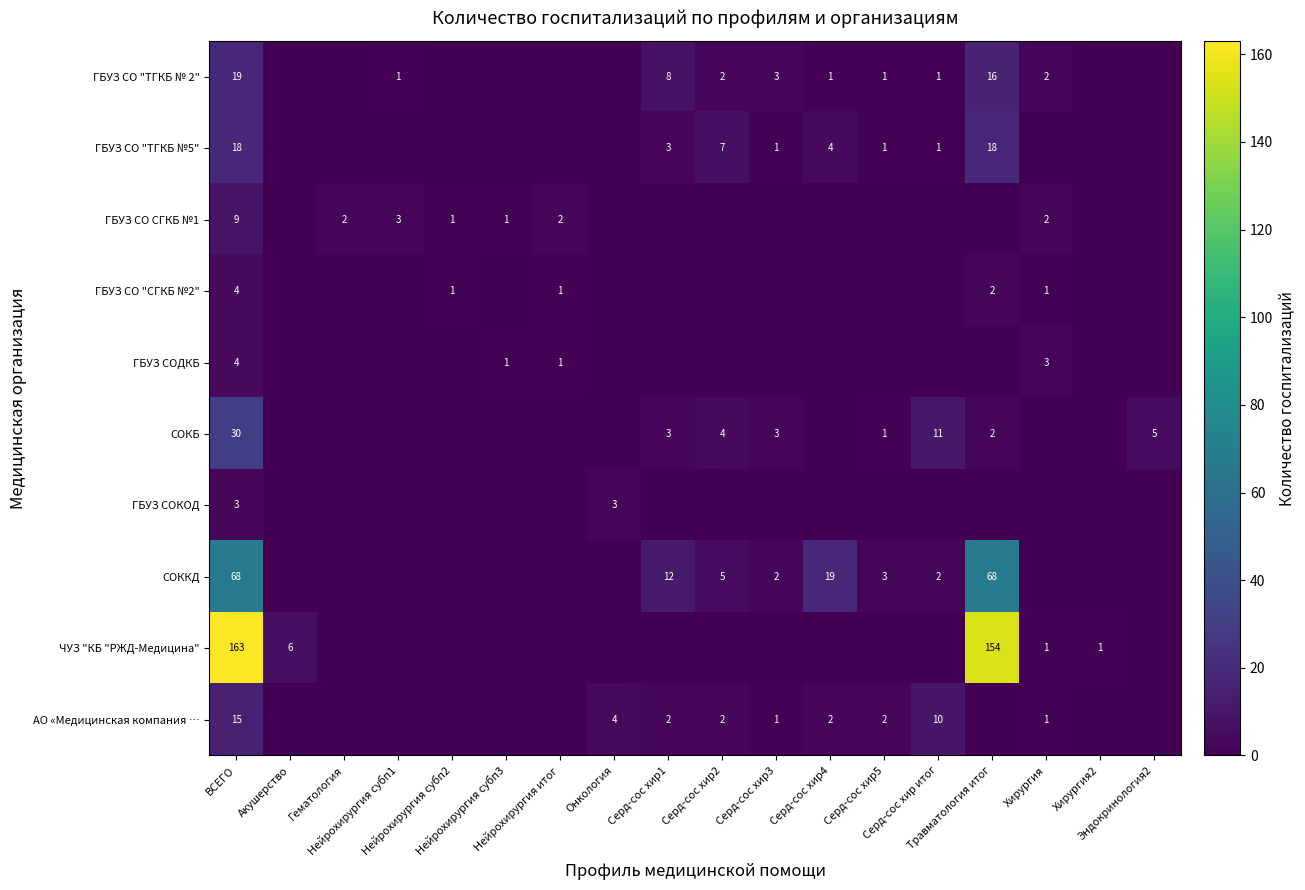

At Хирургия, list the series in order from largest to smallest.

ГБУЗ СОДКБ, ГБУЗ СО "ТГКБ № 2", ГБУЗ СО СГКБ №1, ГБУЗ СО "СГКБ №2", ЧУЗ "КБ "РЖД-Медицина", АО «Медицинская компания …, ГБУЗ СО "ТГКБ №5", СОКБ, ГБУЗ СОКОД, СОККД